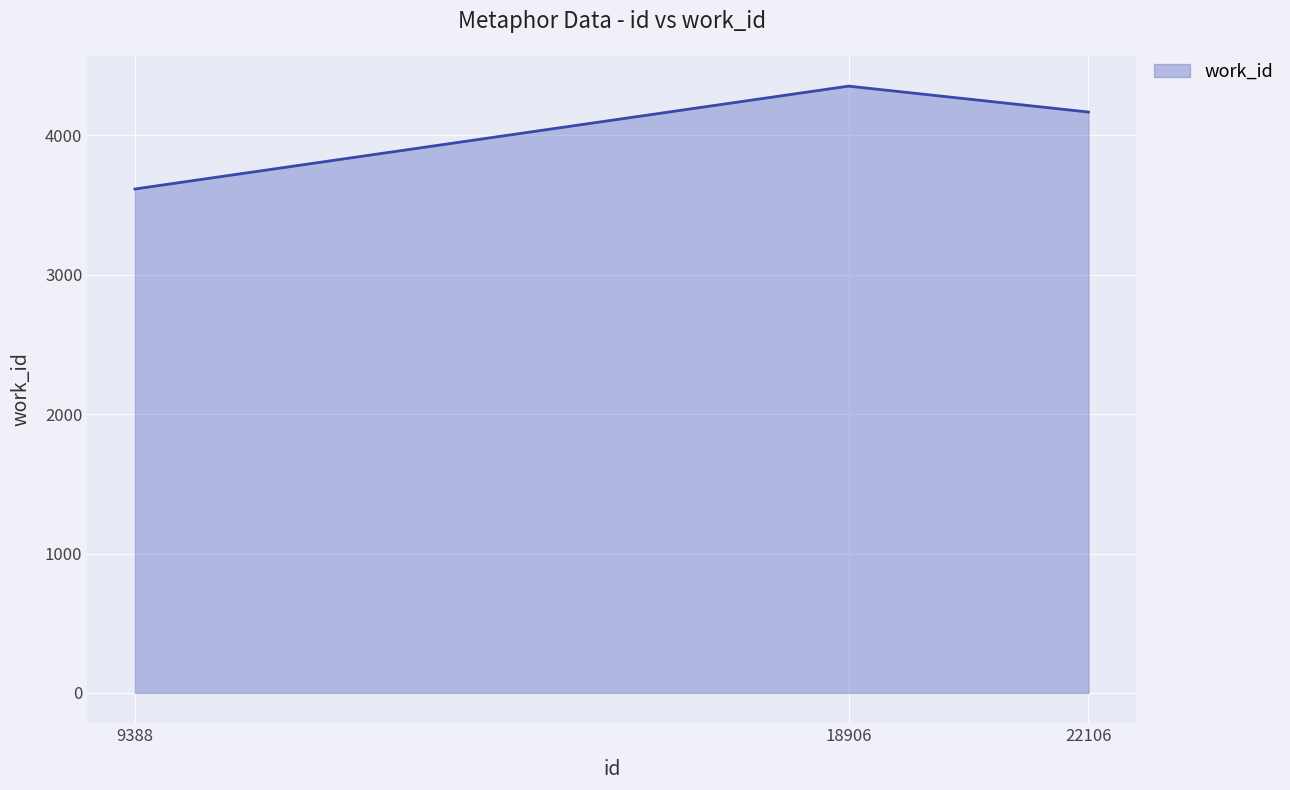

Count the number of categories in the chart.

3